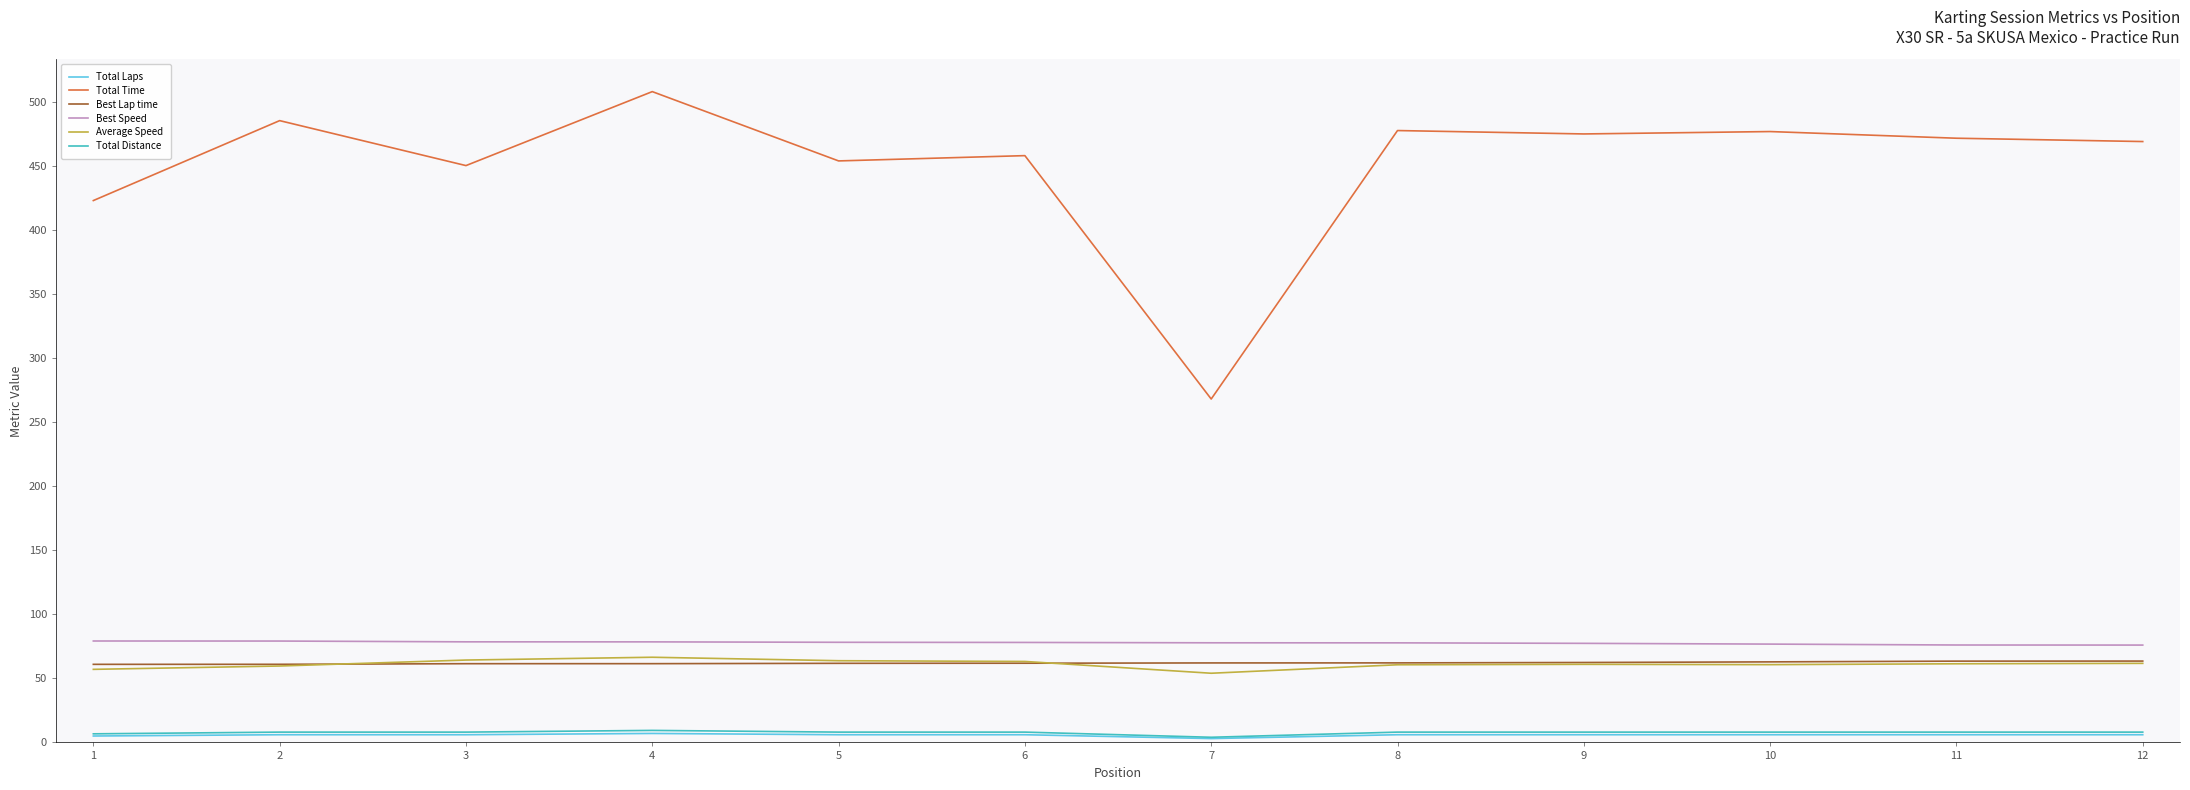

What is the spread (max minus min) of values at 2?

479.3